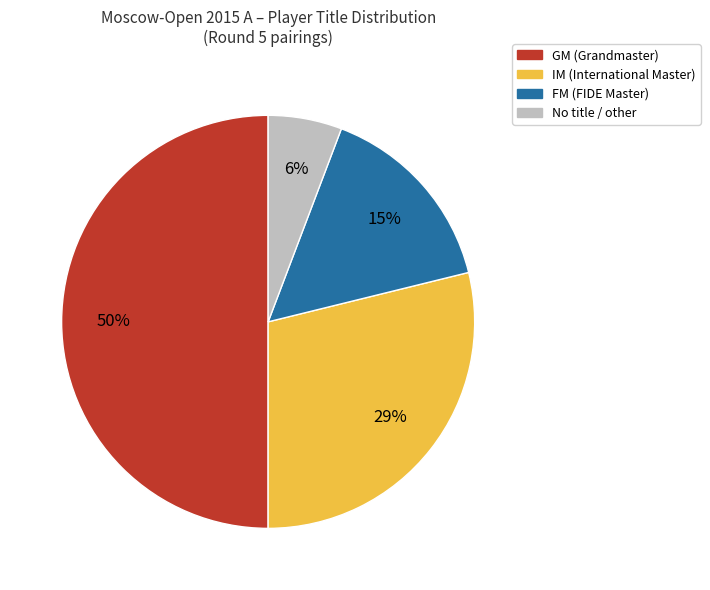

To the nearest percent, what is the average slice percentage?

25%